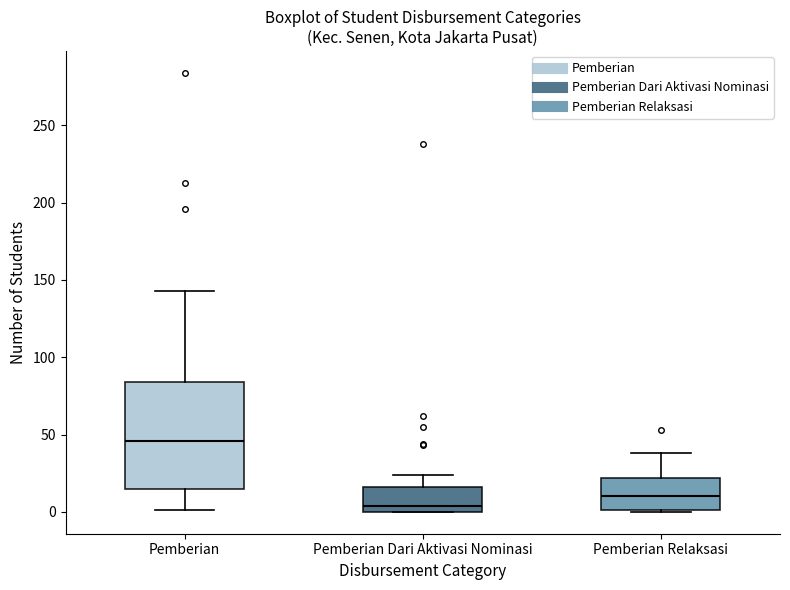

Where is the lower edge of the box for Pemberian on the y-axis? The values are not printed on the chart, so give them approximately, as read against the axis.

15